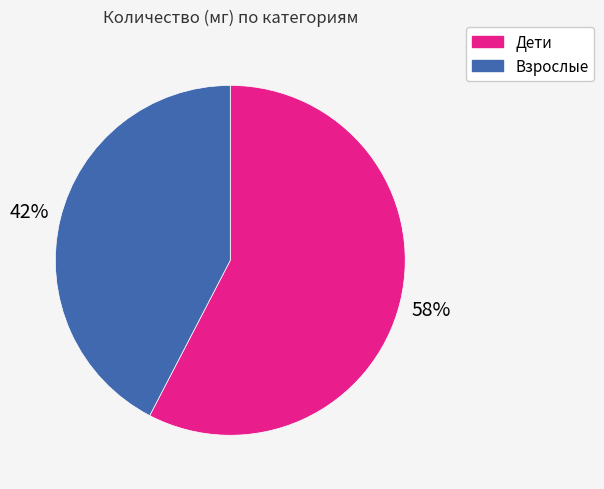

To the nearest percent, what portion does Дети represent?

58%